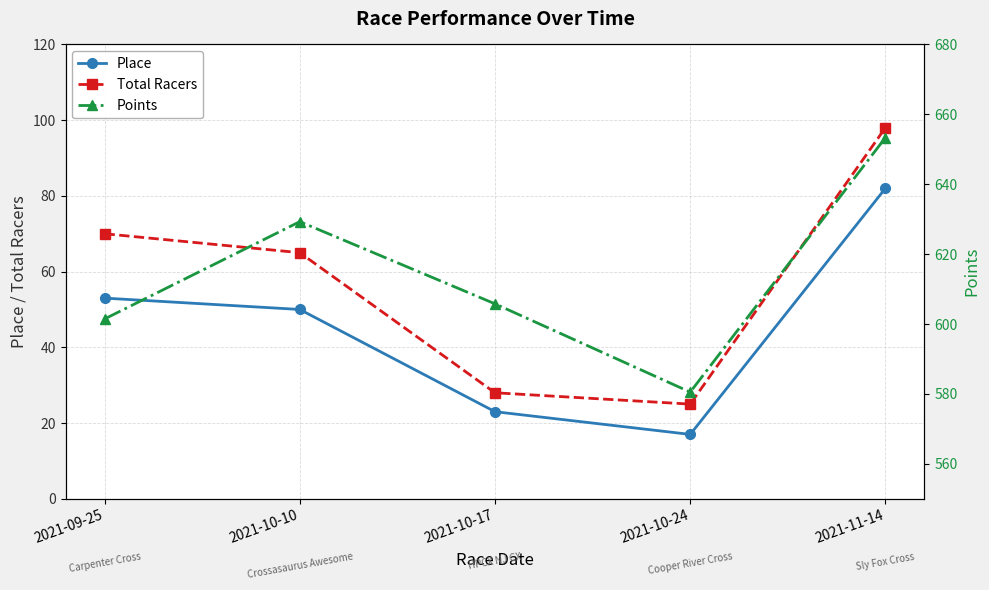

Rank the series at 2021-10-17 from lowest to highest value.

Place, Total Racers, Points